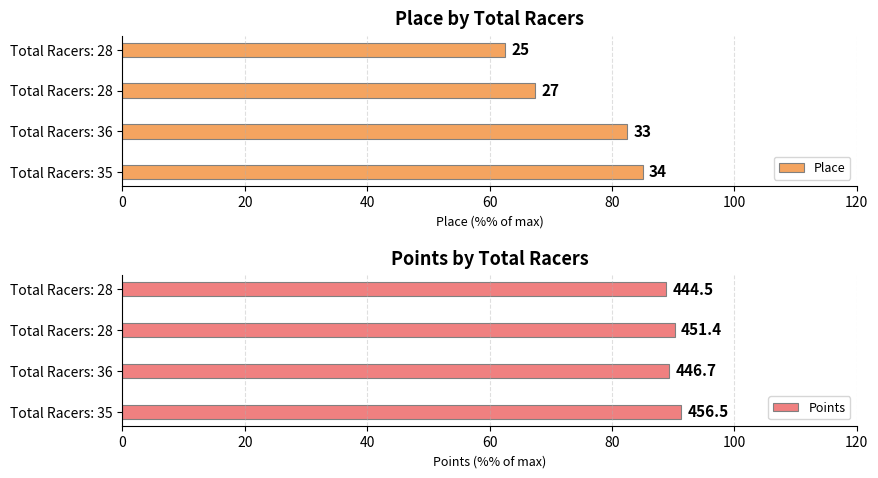

What is the average value of the Points series?

90.0